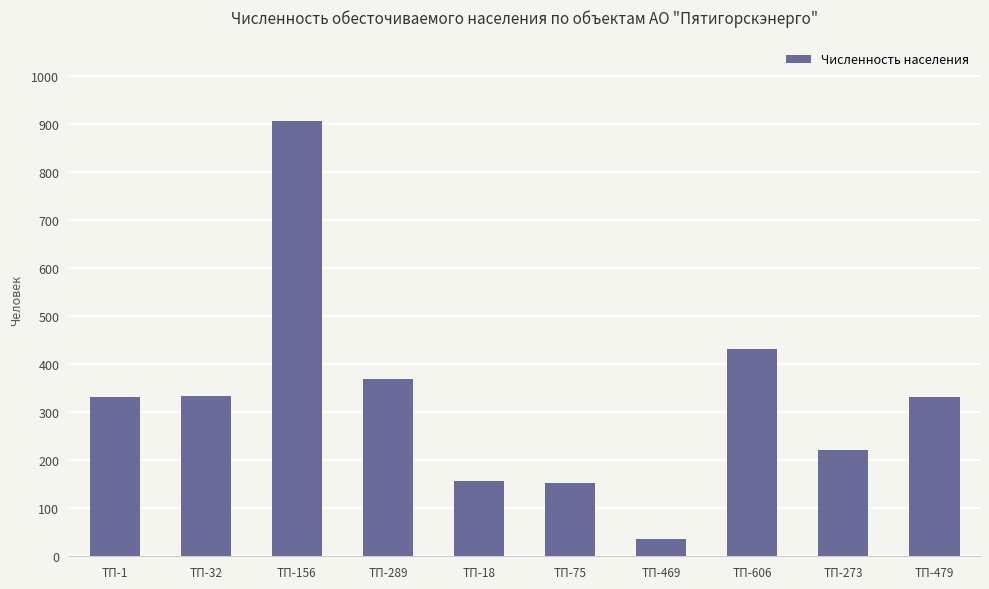

What is the difference between the maximum and minimum values?

871